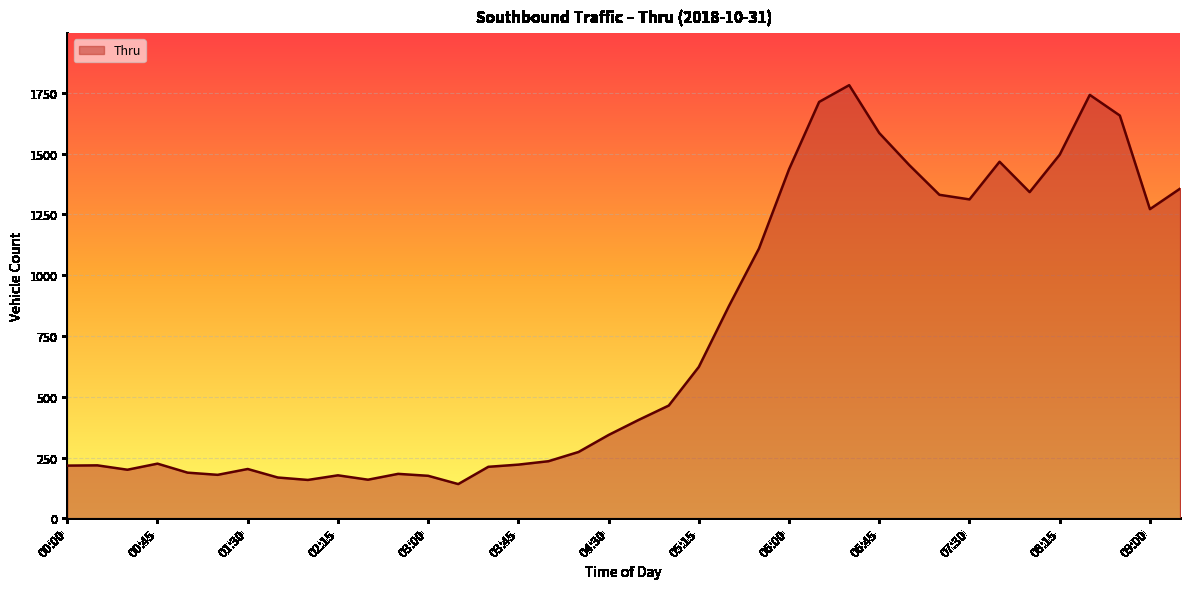

What is the difference between the maximum and minimum values?

1641